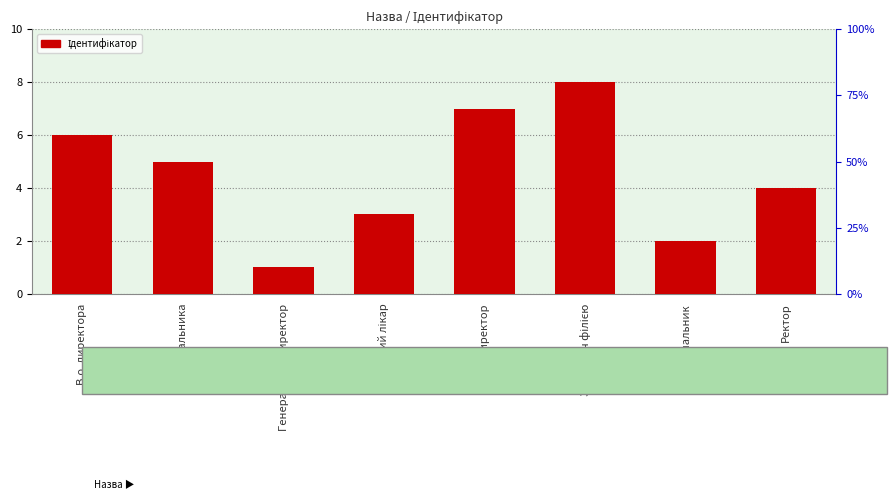

Which label corresponds to the smallest value in the chart?

Генеральний директор